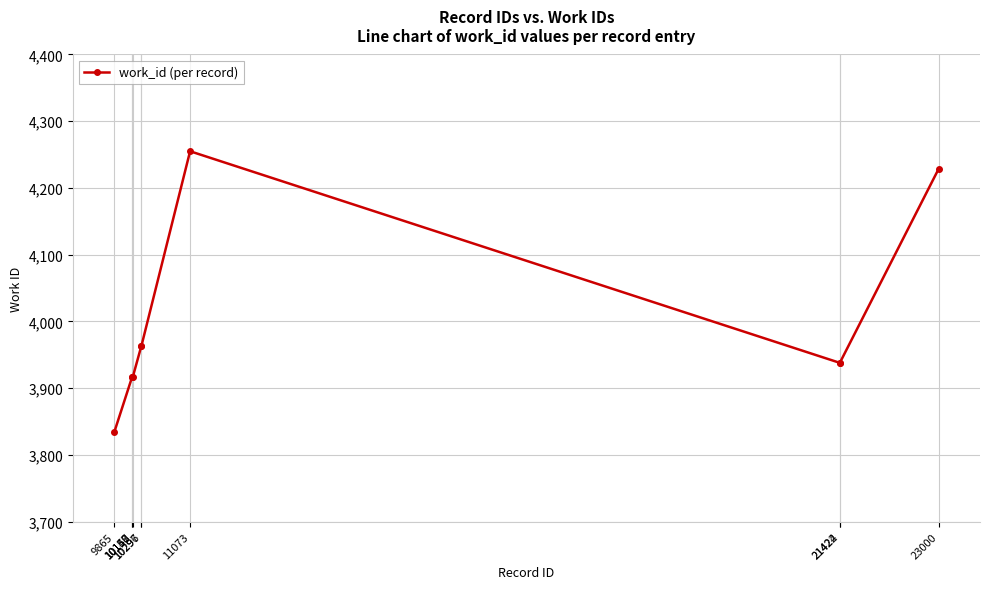

What is the average value?

3987